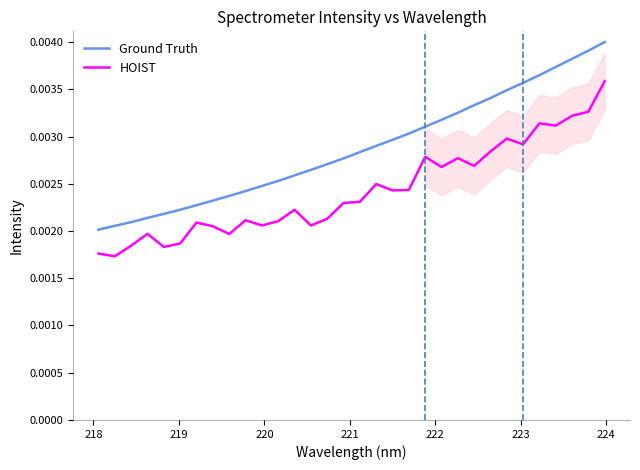

True or false: Ground Truth and HOIST intersect in this chart.

False